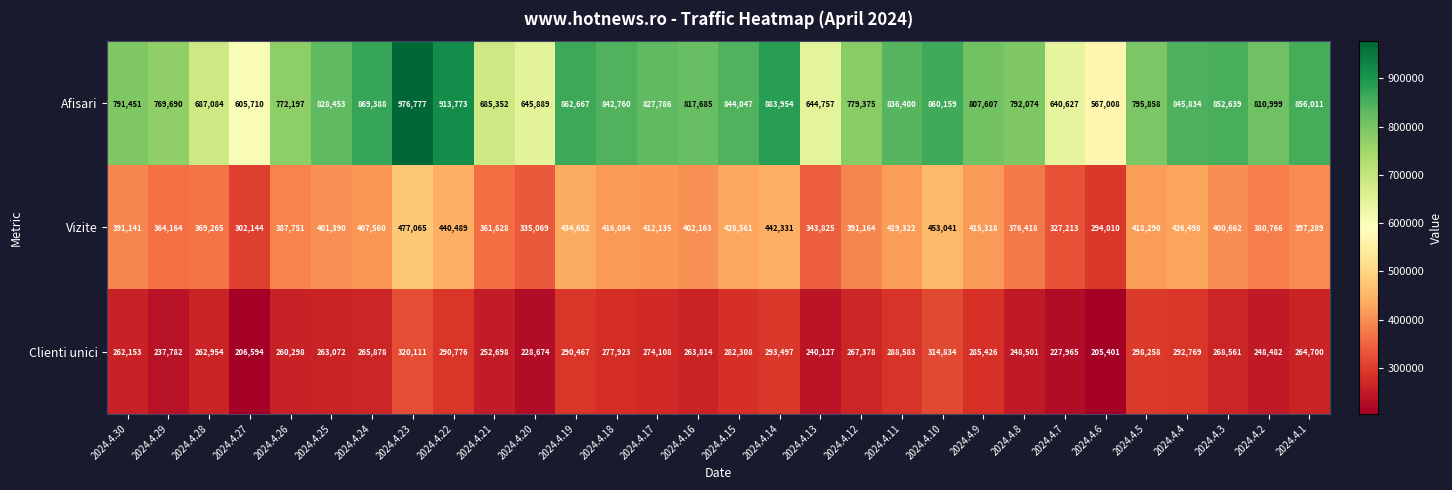

What is the approximate value of Vizite at 2024.4.16?

402163